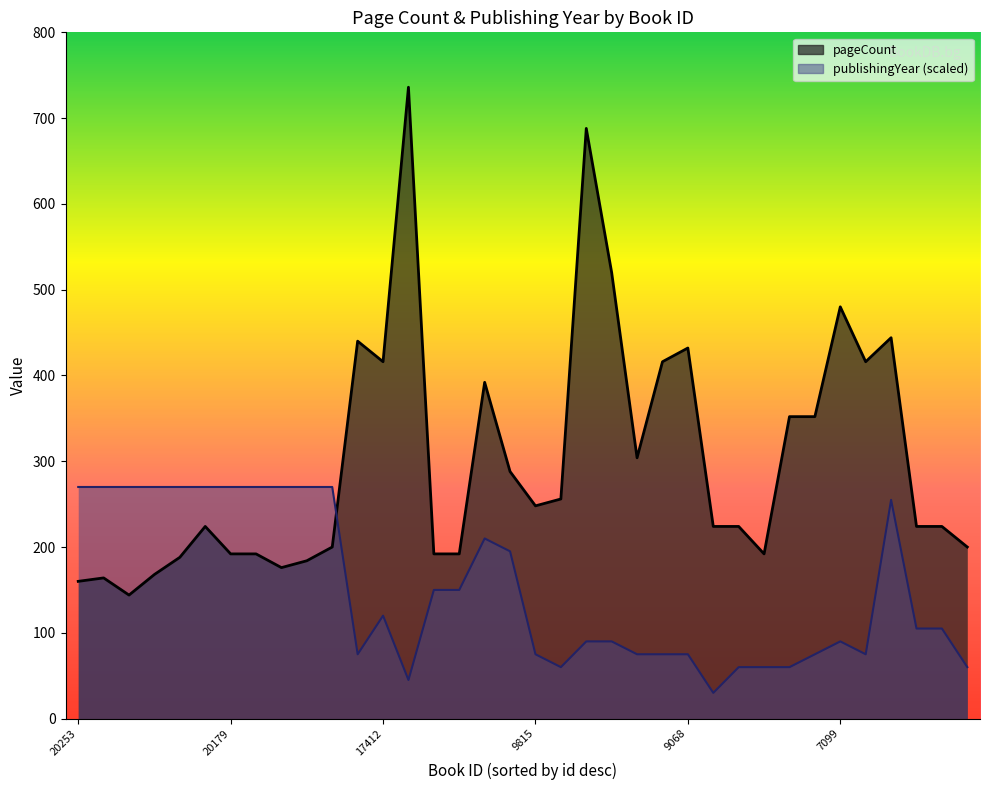

Reading left to right, extract all data points from this chart.

pageCount: 160	164	144	168	188	224	192	192	176	184	200	440	416	736	192	192	392	288	248	256	688	520	304	416	432	224	224	192	352	352	480	416	444	224	224	200
publishingYear: 270	270	270	270	270	270	270	270	270	270	270	75	120	45	150	150	210	195	75	60	90	90	75	75	75	30	60	60	60	75	90	75	255	105	105	60